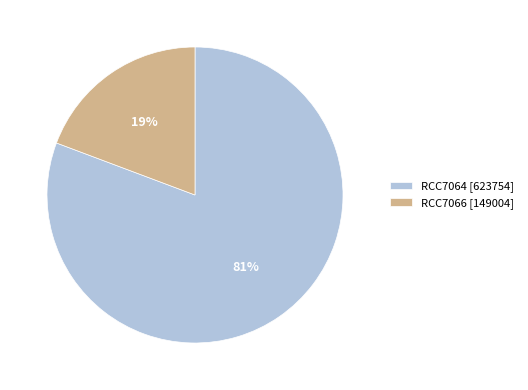

Is it true that RCC7064 is 70% of the pie?

False